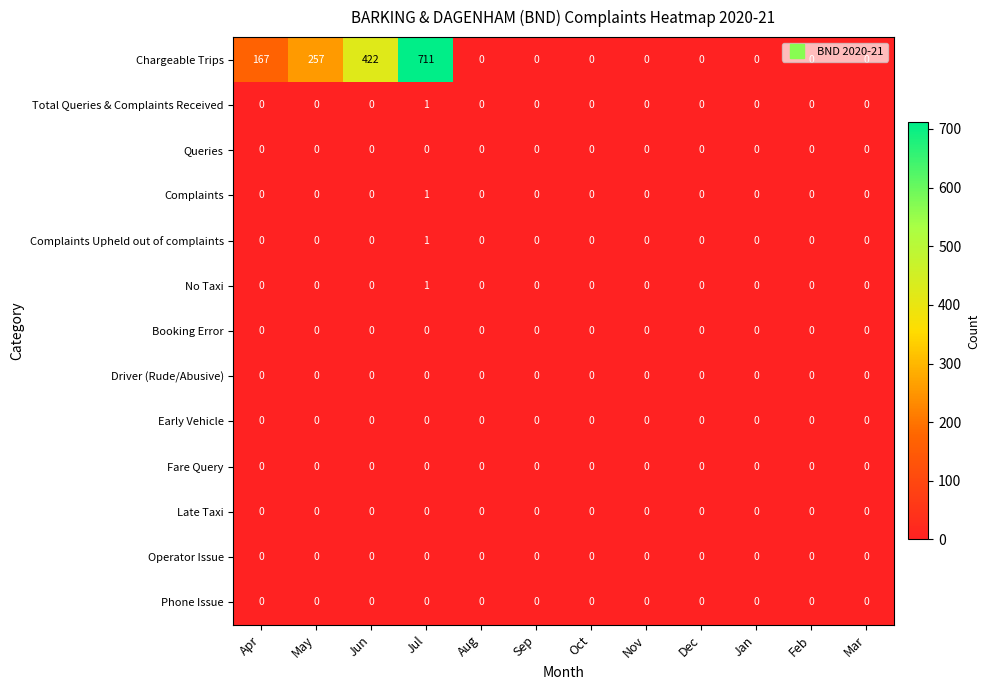

Which series has the largest total across all categories?

Chargeable Trips